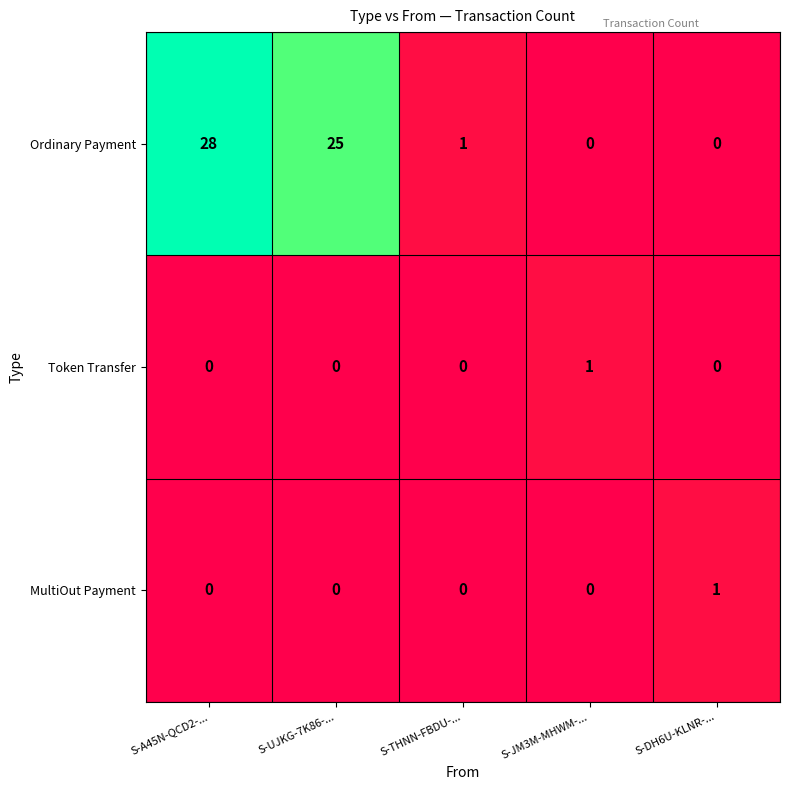

What is the maximum value shown in the chart?

28